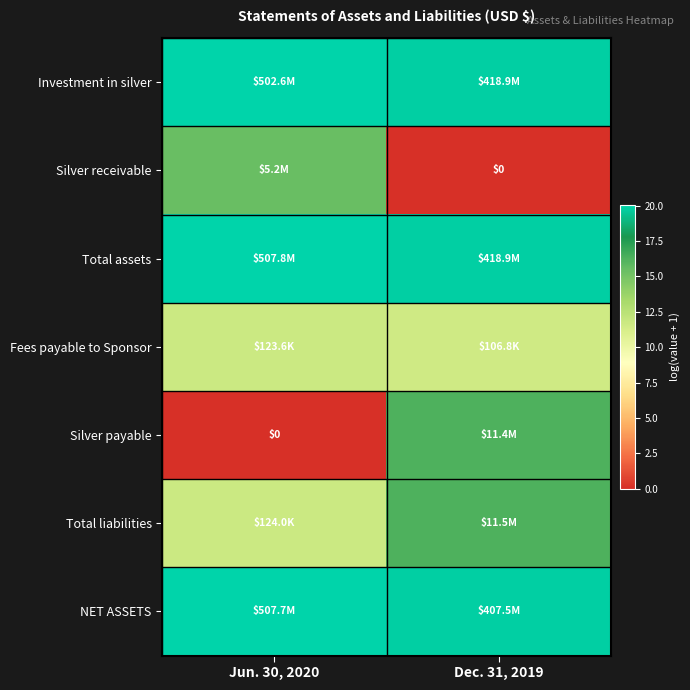

At how many categories does at least one series exceed 6?

2